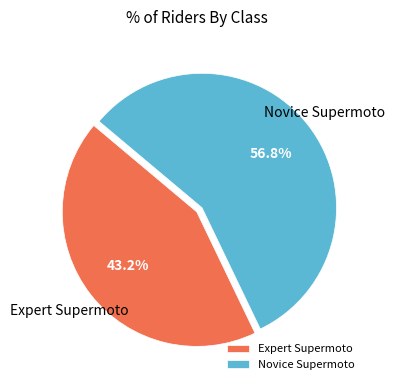

Which has a higher value, Novice Supermoto or Expert Supermoto?

Novice Supermoto